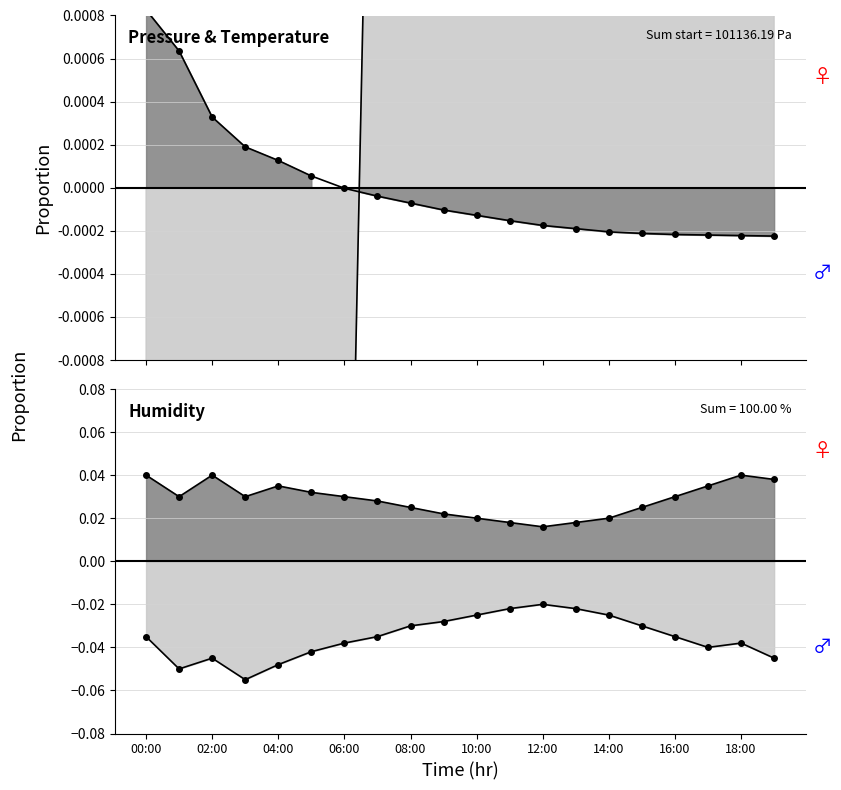

Which series has the largest total across all categories?

humidity (above)